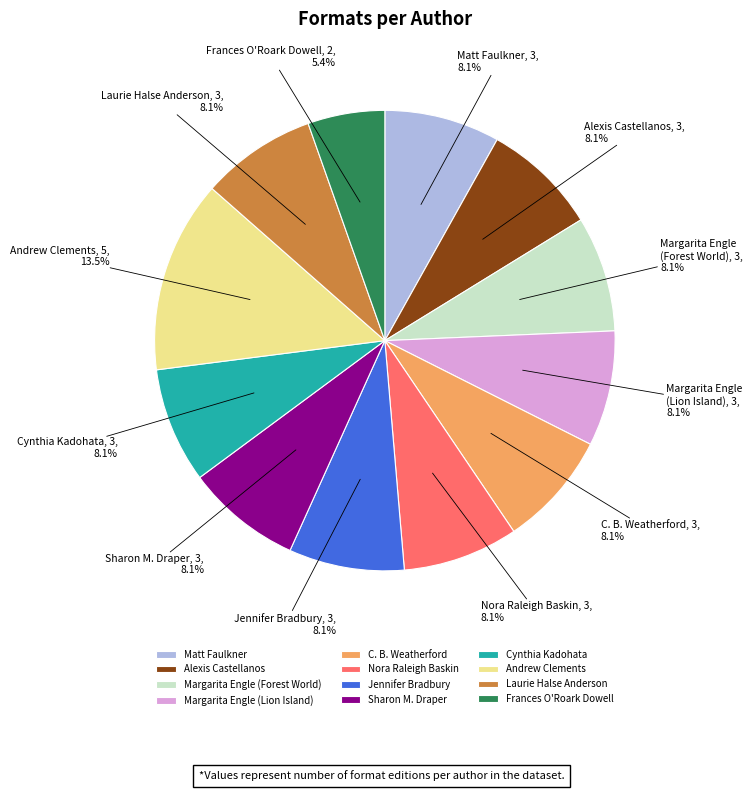

Approximately how many times larger is the value at Laurie Halse Anderson compared to Margarita Engle (Forest World)?

1.0